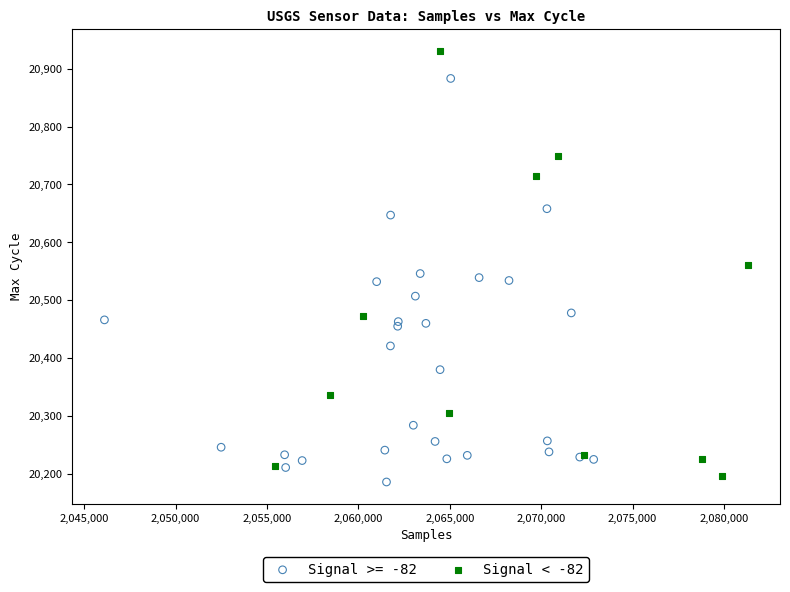

Which series contains the highest Y value?

Signal < -82